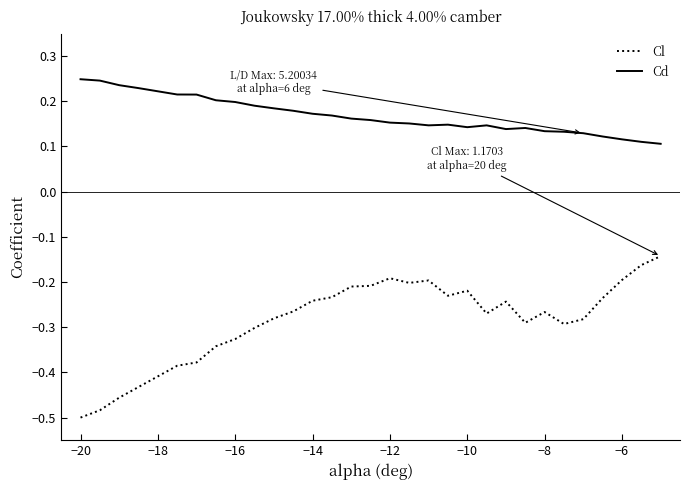

Which series has the widest spread of values?

Cl